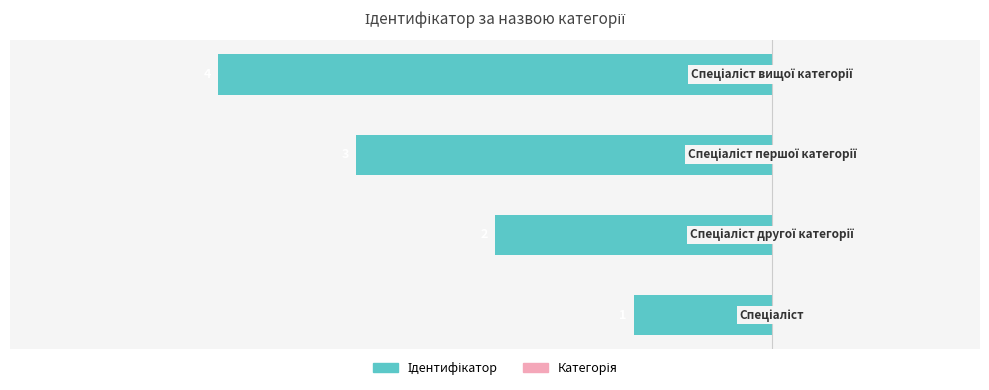

What is the average value of the Ідентифікатор series?

-2.5